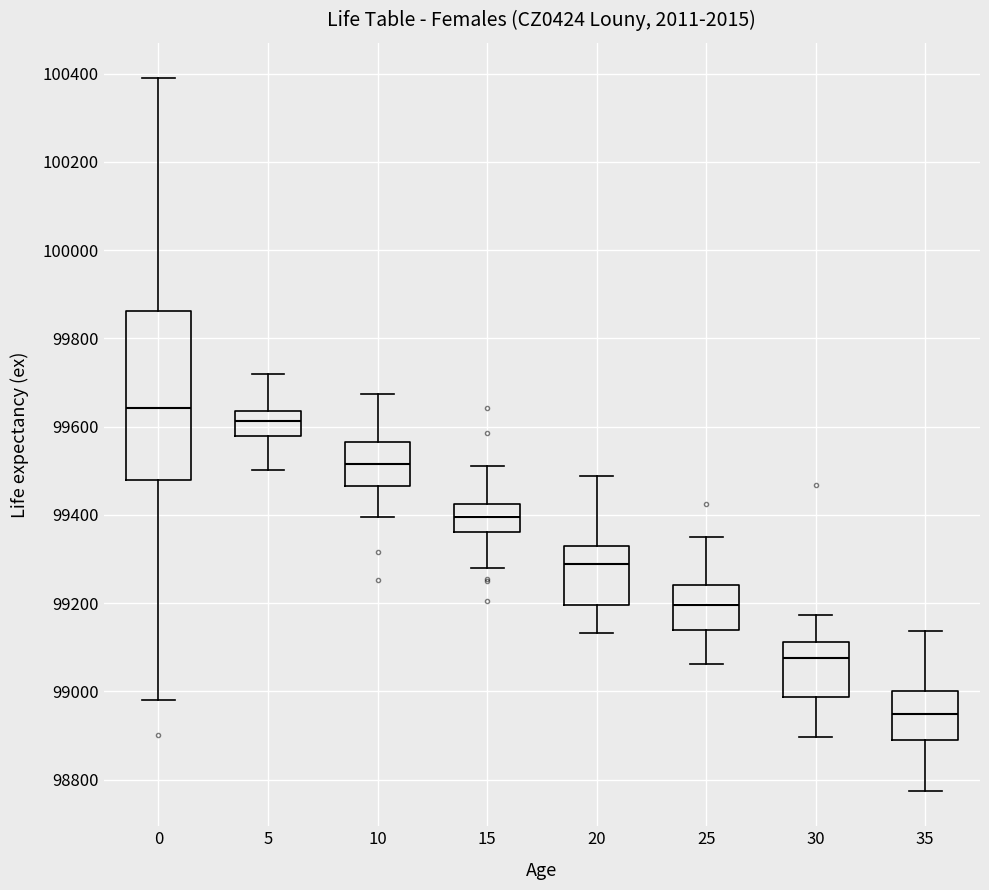

Which box is the tallest, from its lower edge to its upper edge?

0